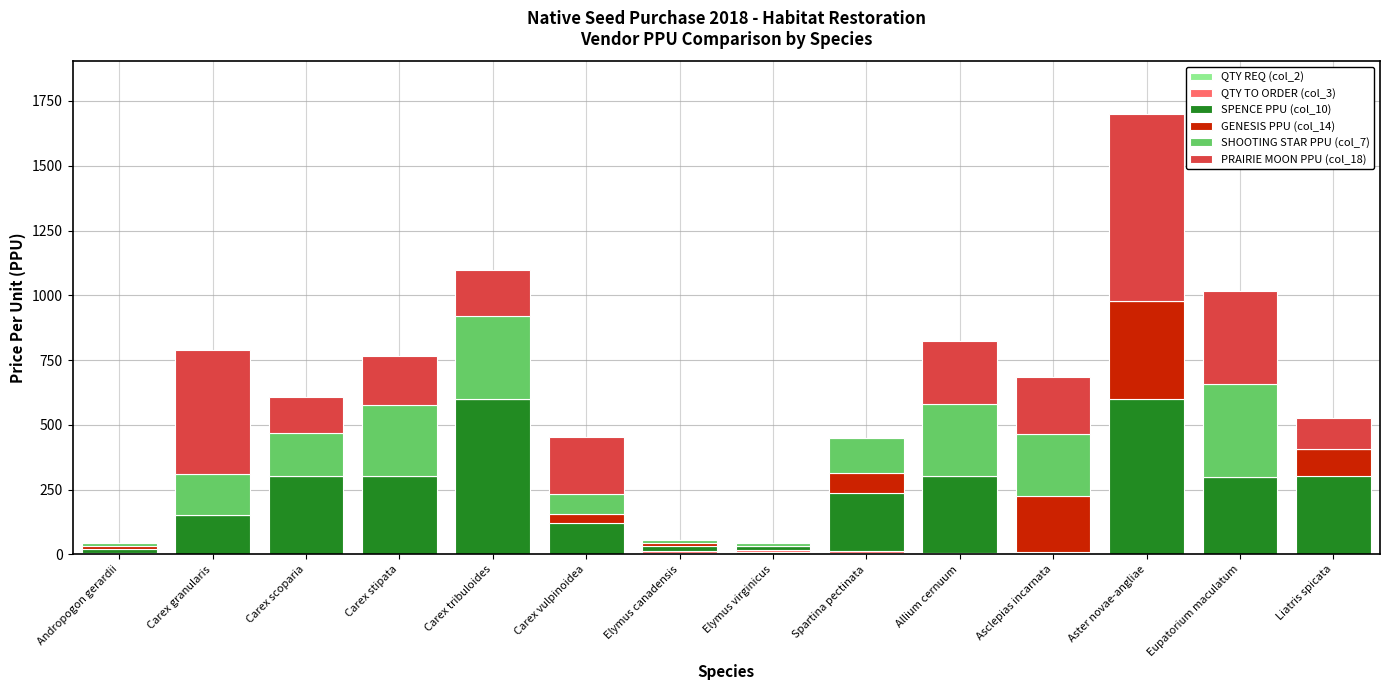

At which category is the sum across all series the highest?

Aster novae-angliae